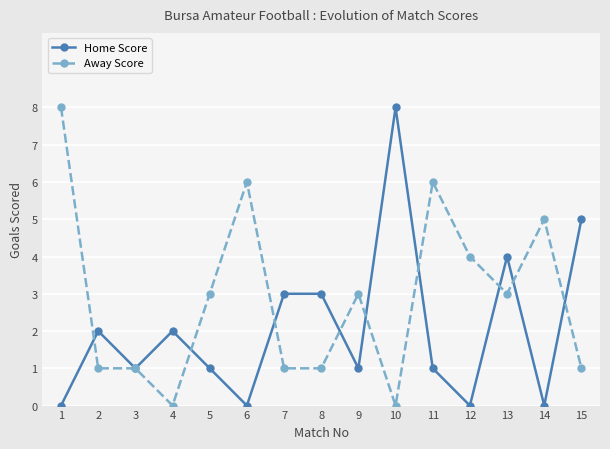

Which series has the largest total across all categories?

Away Score